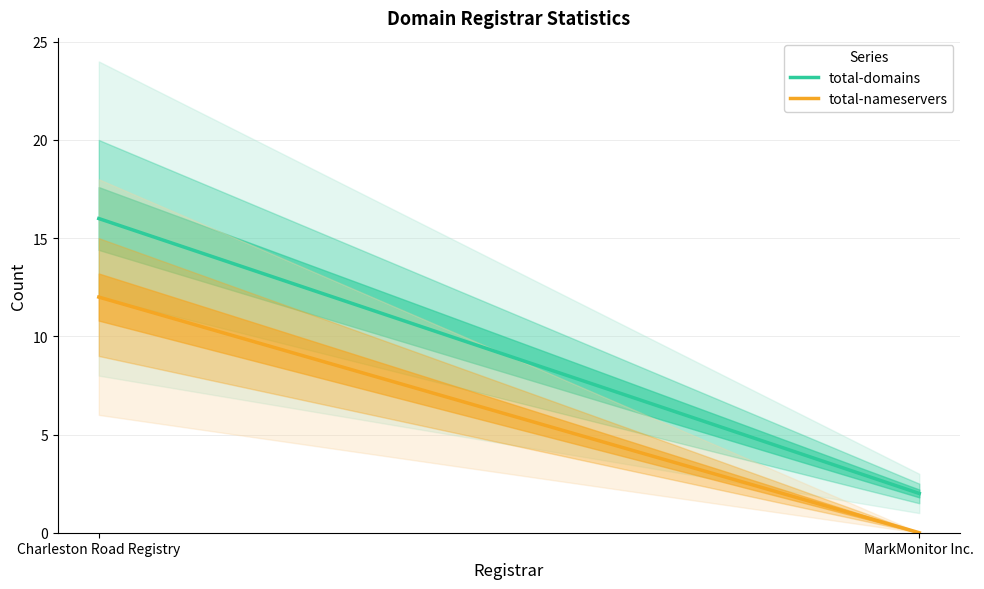

At how many categories does at least one series exceed 0?

2